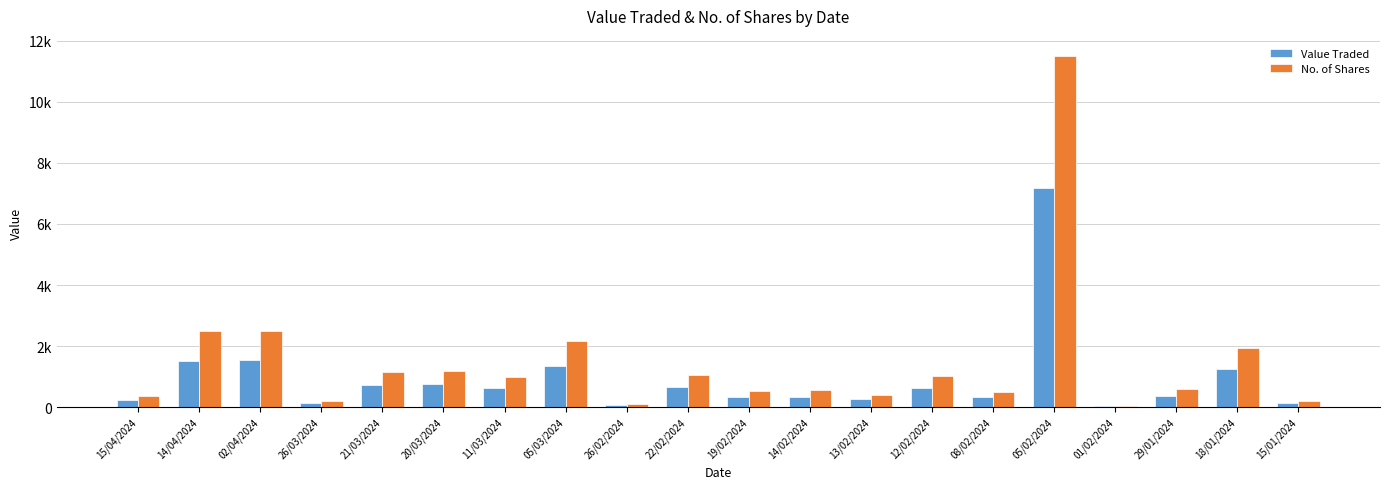

Are the bars grouped side by side (vs. stacked)?

Yes